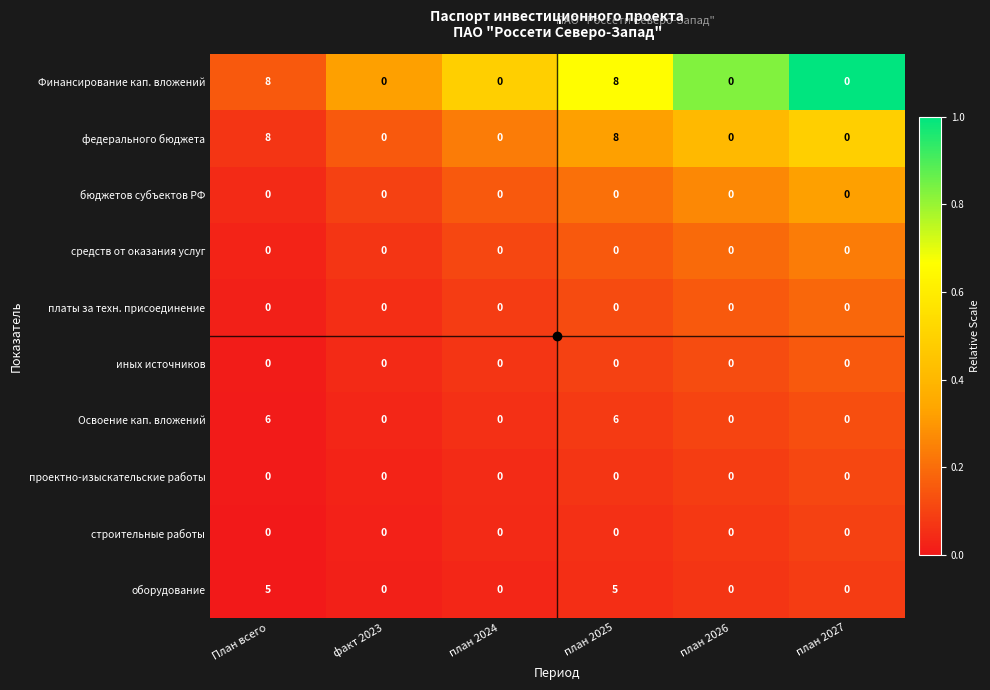

What is the spread (max minus min) of values at план 2026?

0